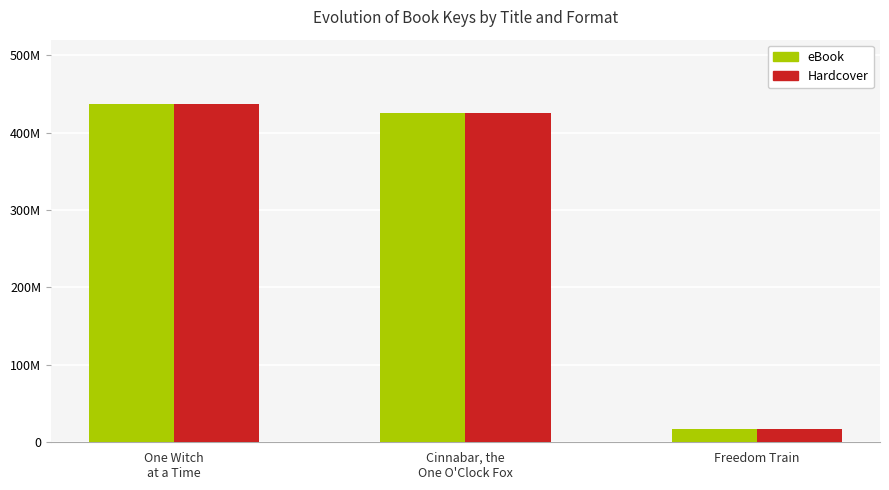

What are all the series names shown in the legend?

eBook, Hardcover